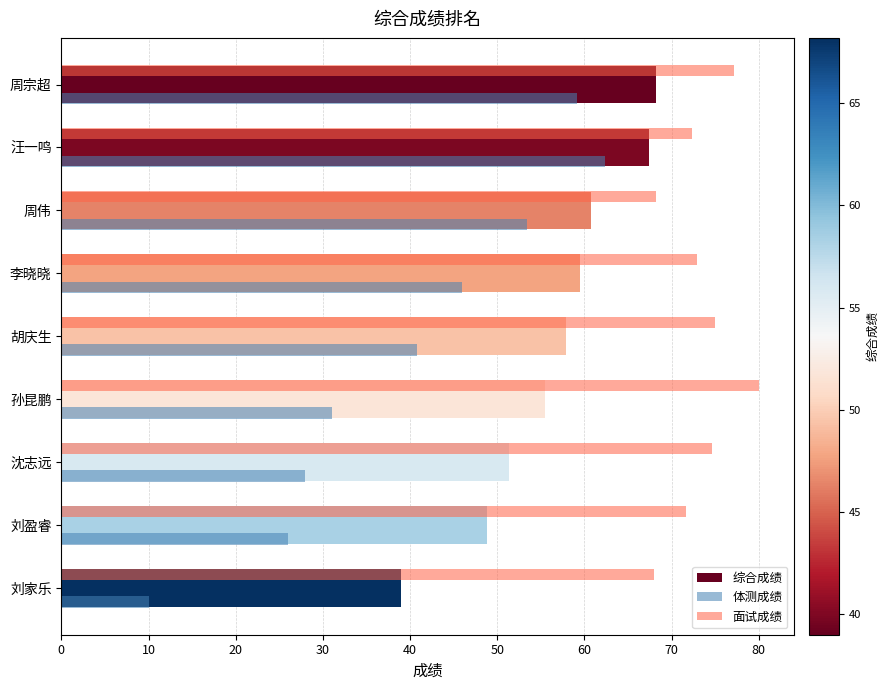

Rank the series at 刘盈睿 from lowest to highest value.

体测成绩, 综合成绩, 面试成绩